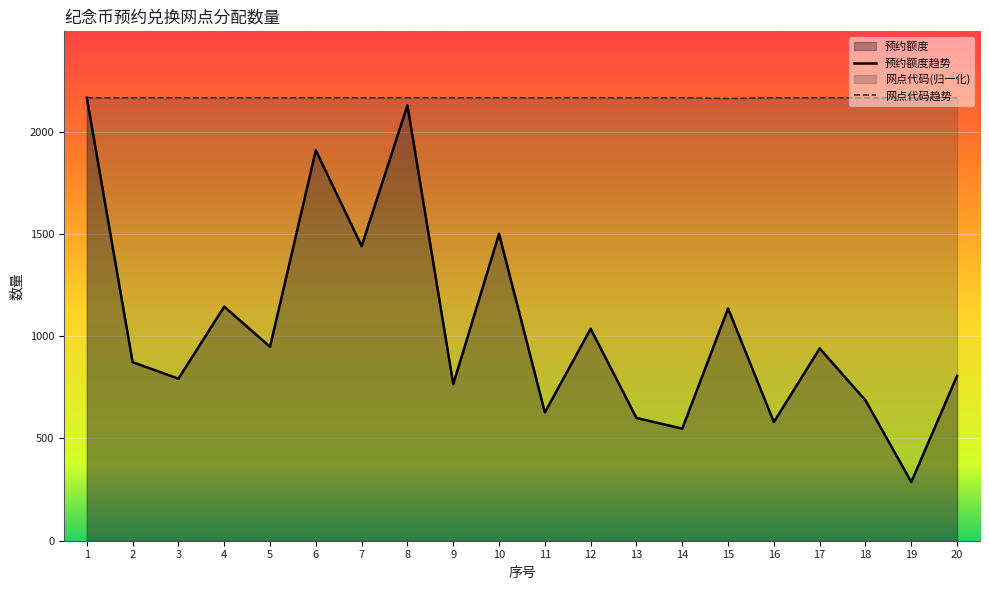

What is the minimum value shown in the chart?

287.0